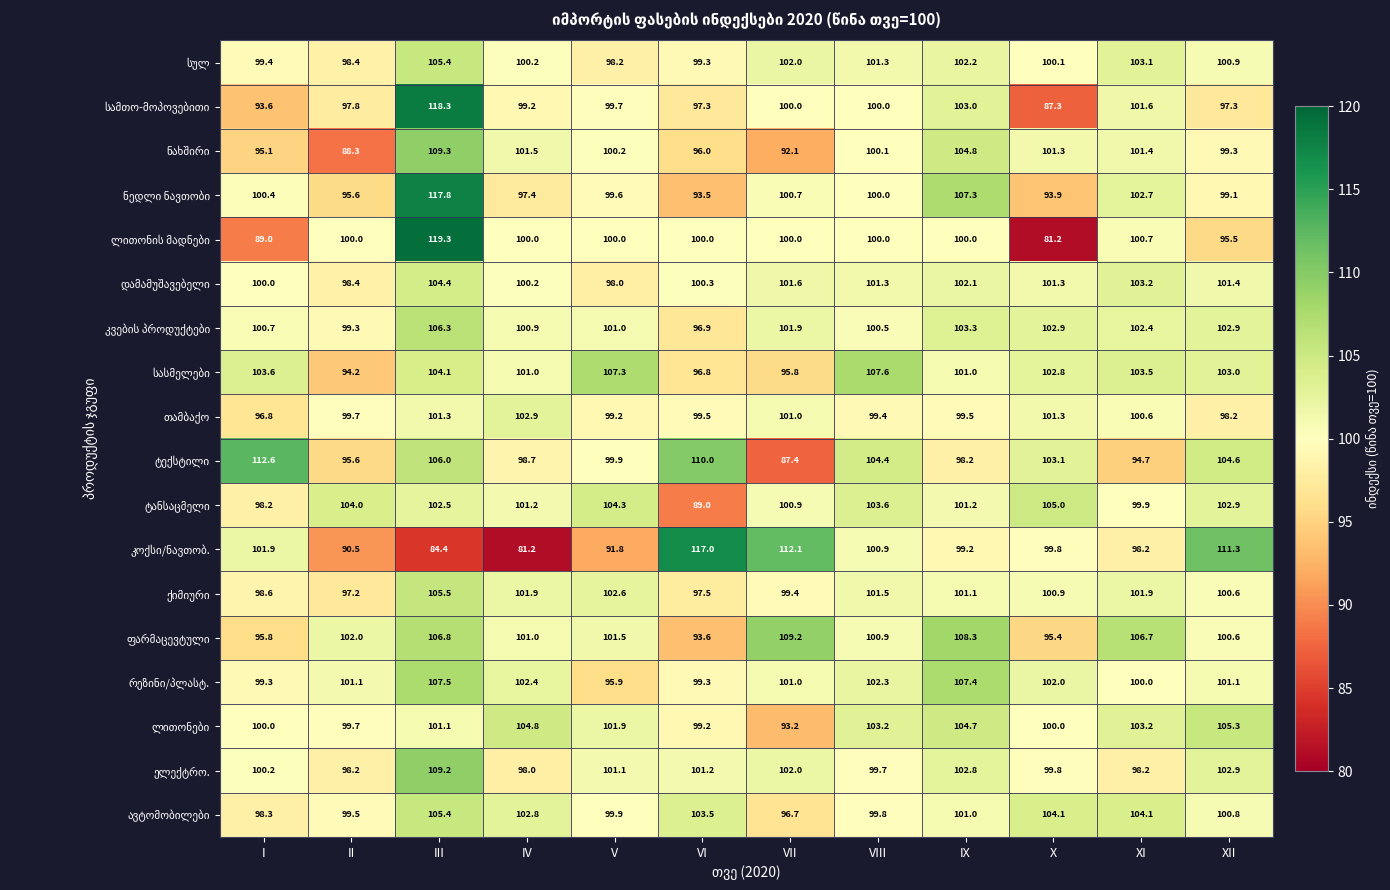

At how many categories does at least one series exceed 90?

12